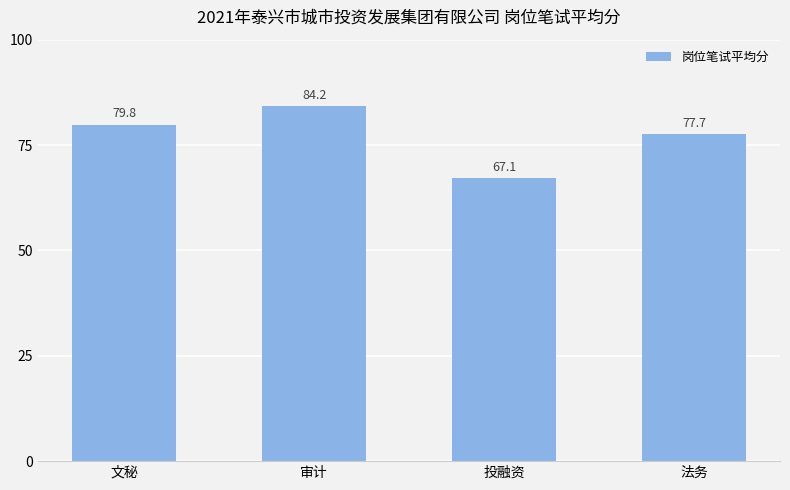

What position from the right is 文秘?

4